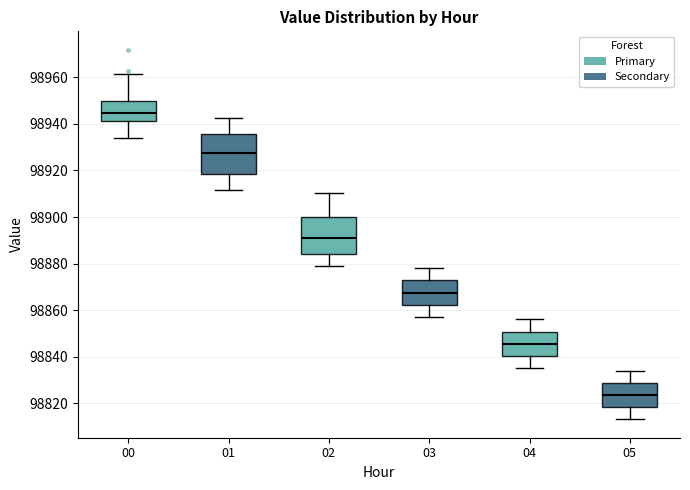

Which box's median line is the highest?

00